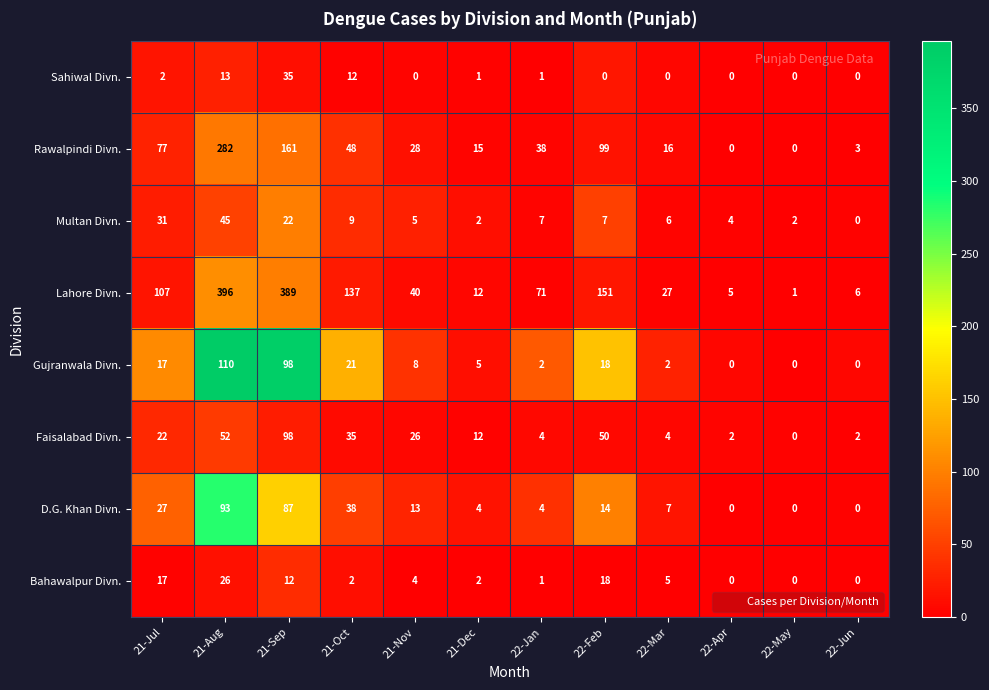

The Multan Divn. series shows 1 at 21-Dec. True or false?

False